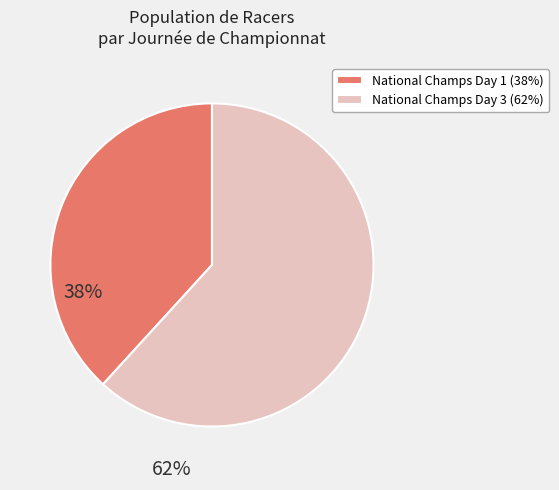

How many segments does this pie chart have?

2